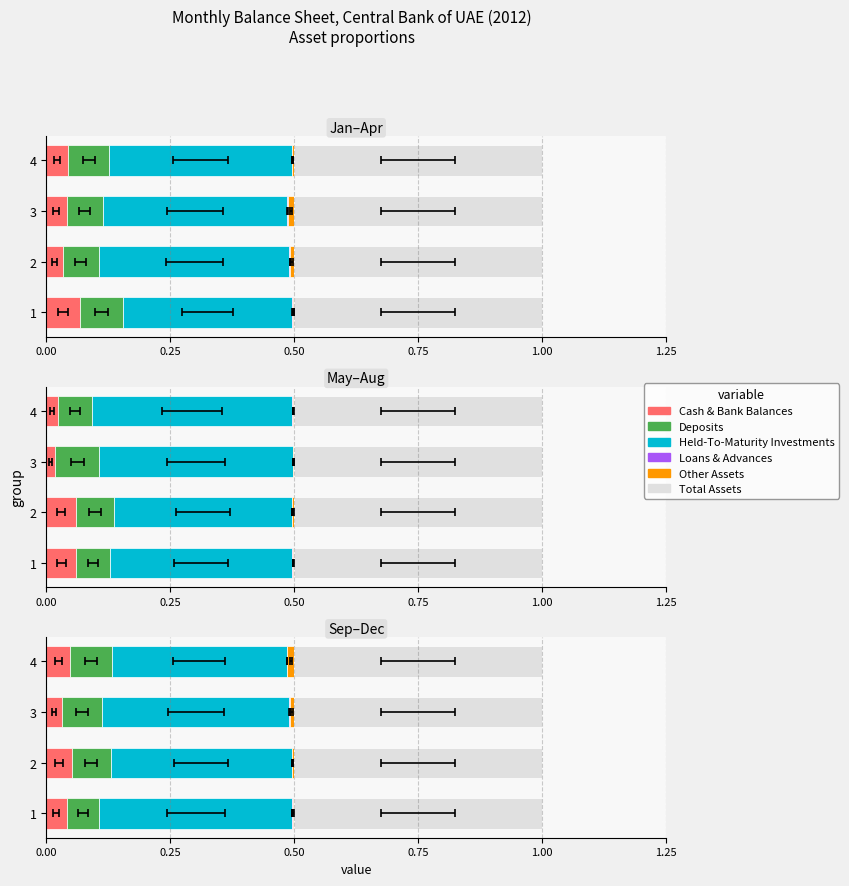

What is the highest value of the Held-To-Maturity Investments series?

0.4